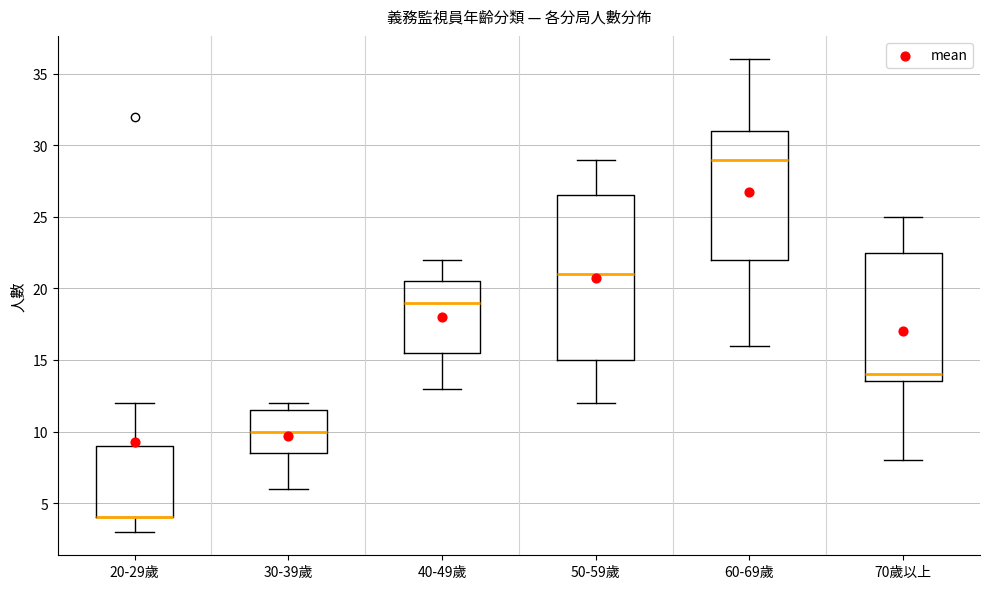

Reading left to right, read every box against the y-axis: the position of its median line, the range the box covers, and the ends of its whiskers. The values are not printed on the chart, so give them approximately, as read against the axis.

20-29歲: median 4.0 (drawn on the box's lower edge), box 4.0 to 9.0, whiskers 3.0 to 12.0
30-39歲: median 10.0, box 8.5 to 11.5, whiskers 6.0 to 12.0
40-49歲: median 19.0, box 15.5 to 20.5, whiskers 13.0 to 22.0
50-59歲: median 21.0, box 15.0 to 26.5, whiskers 12.0 to 29.0
60-69歲: median 29.0, box 22.0 to 31.0, whiskers 16.0 to 36.0
70歲以上: median 14.0, box 13.5 to 22.5, whiskers 8.0 to 25.0